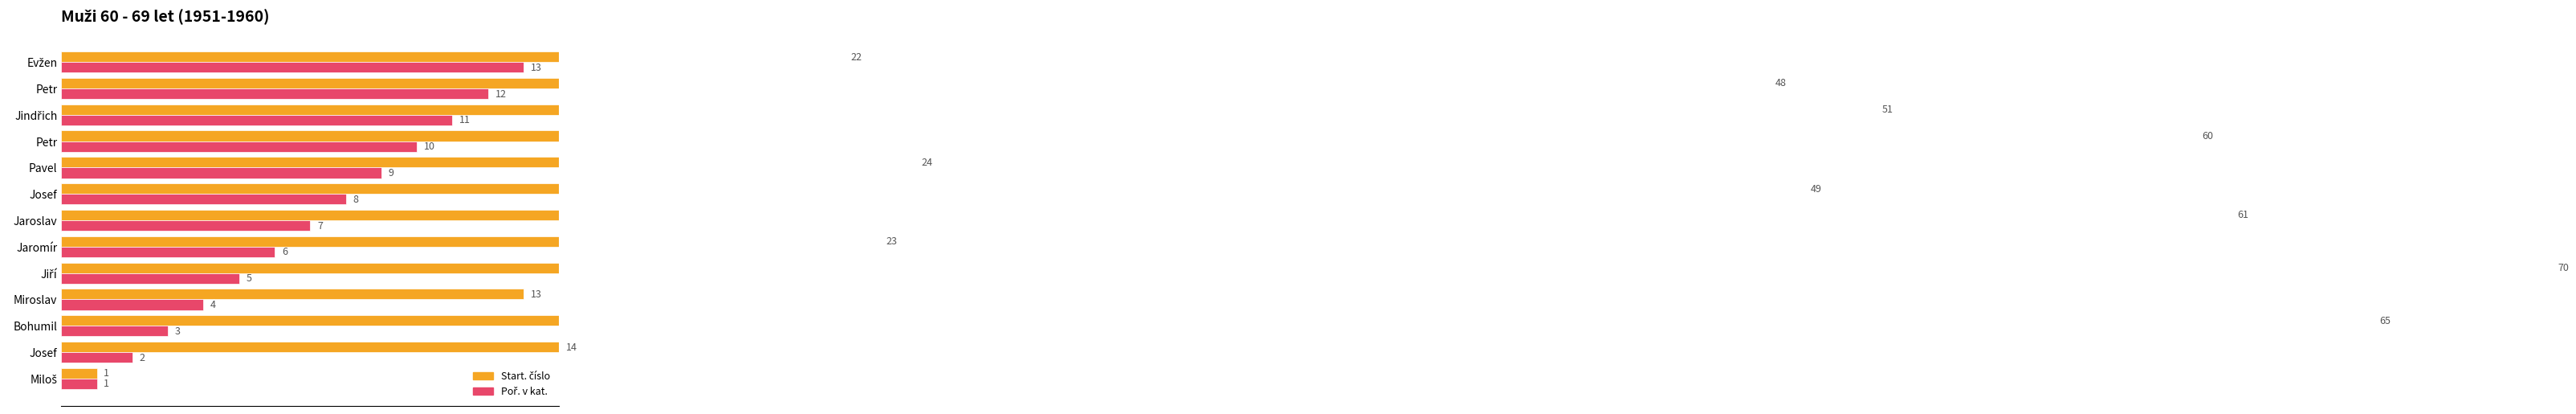

At how many categories does at least one series exceed 56?

4